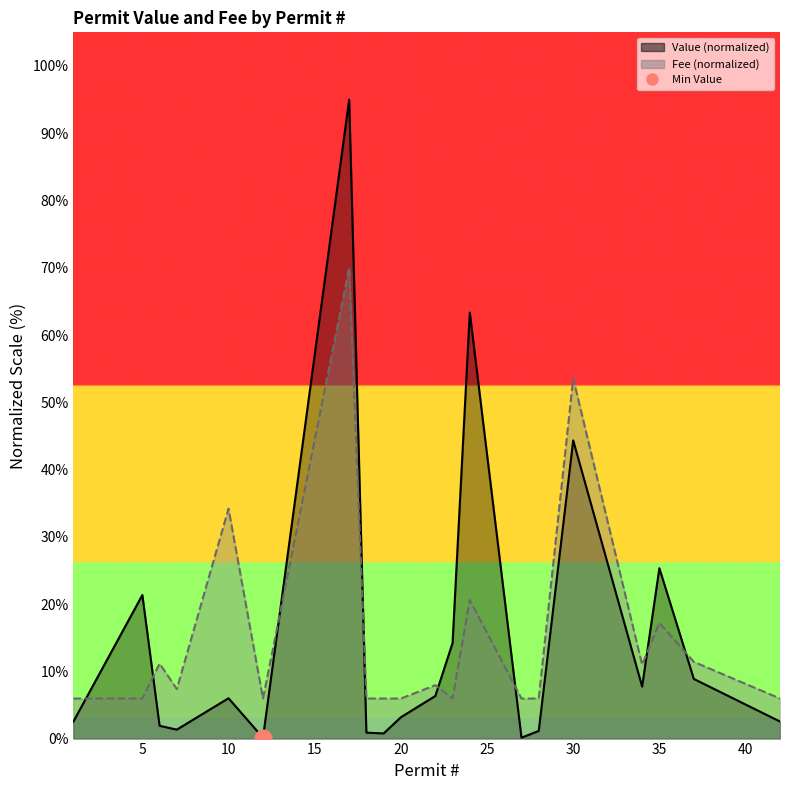

Reading left to right, transcribe all the data shown in this chart.

Value (line): 2.5	21.3	1.9	1.3	6.0	0.1	95.0	0.9	0.8	3.2	6.3	14.2	63.3	0.1	1.1	44.3	7.7	25.3	8.9	2.5
Fee (line): 6.0	6.0	11.1	7.4	34.2	6.0	70.0	6.0	6.0	6.0	7.9	6.0	20.6	6.0	6.0	53.5	11.0	17.2	11.4	6.0